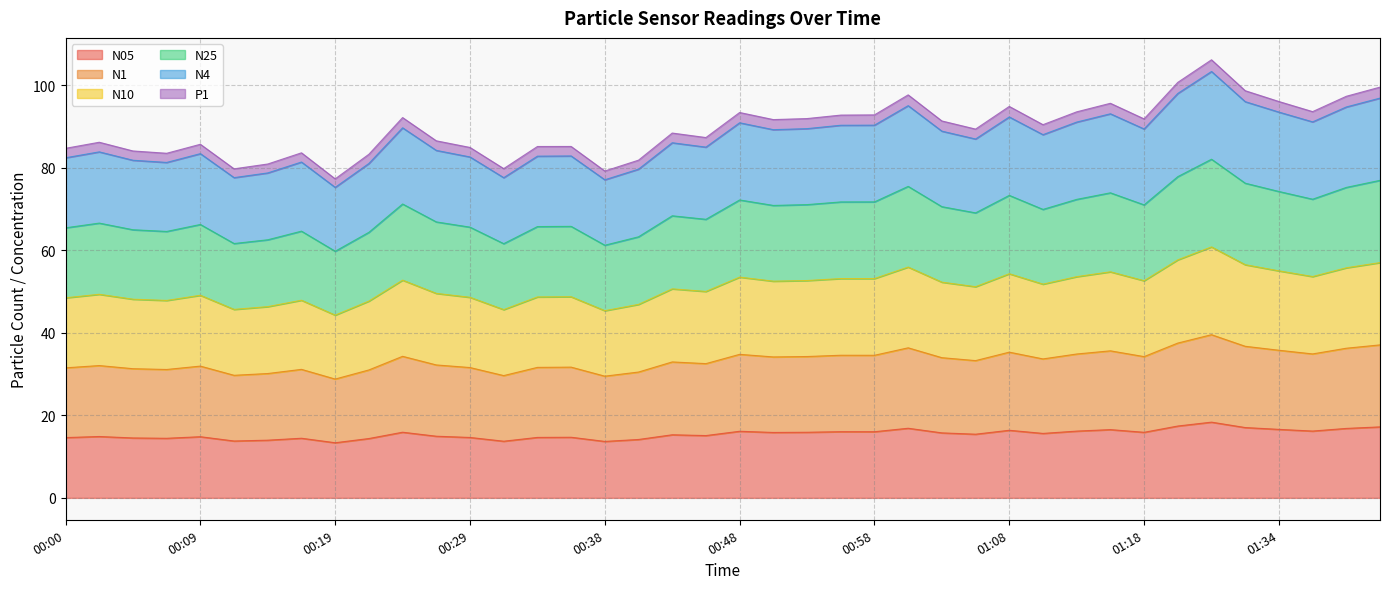

Is it true that N05 equals 15.9 at 01:18?

True